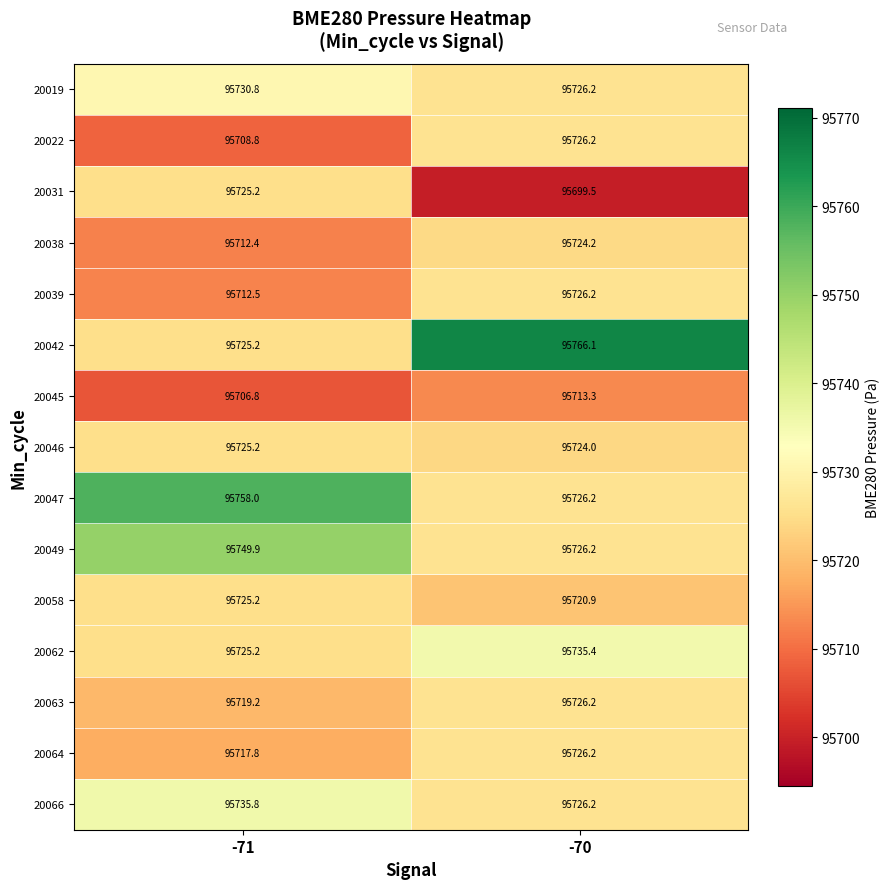

At which category does the chart reach its peak across all series?

-70